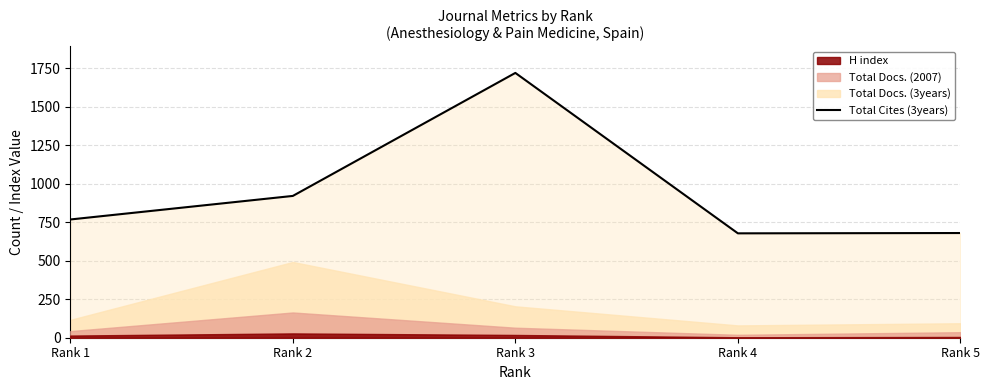

Where does the data first go above 768?

Rank 2